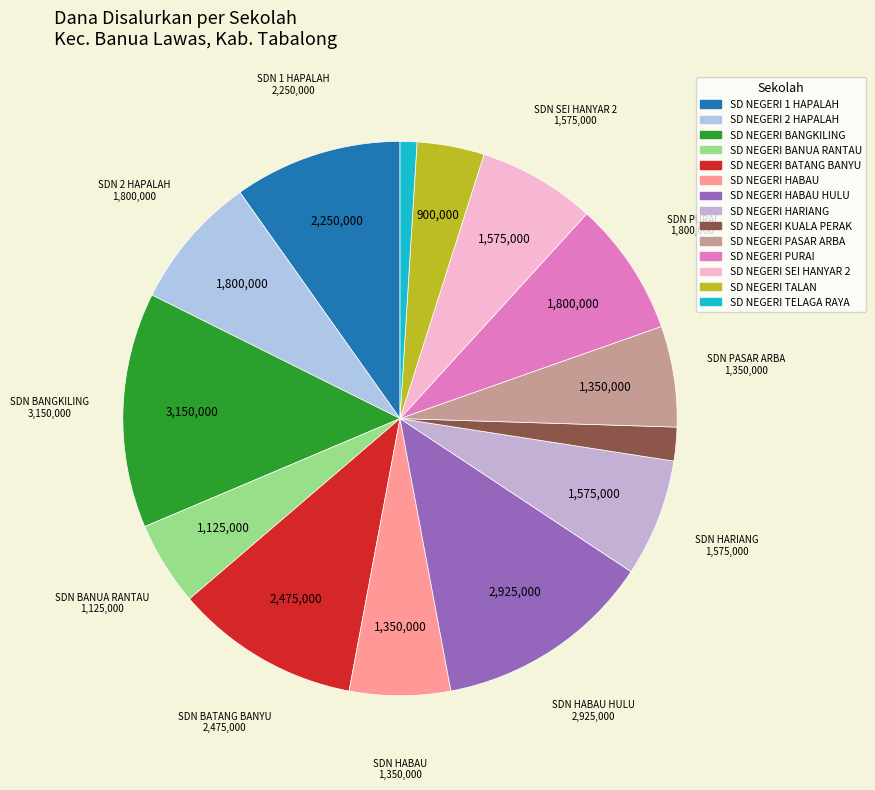

Which category has the smallest portion of the pie?

SD NEGERI TELAGA RAYA